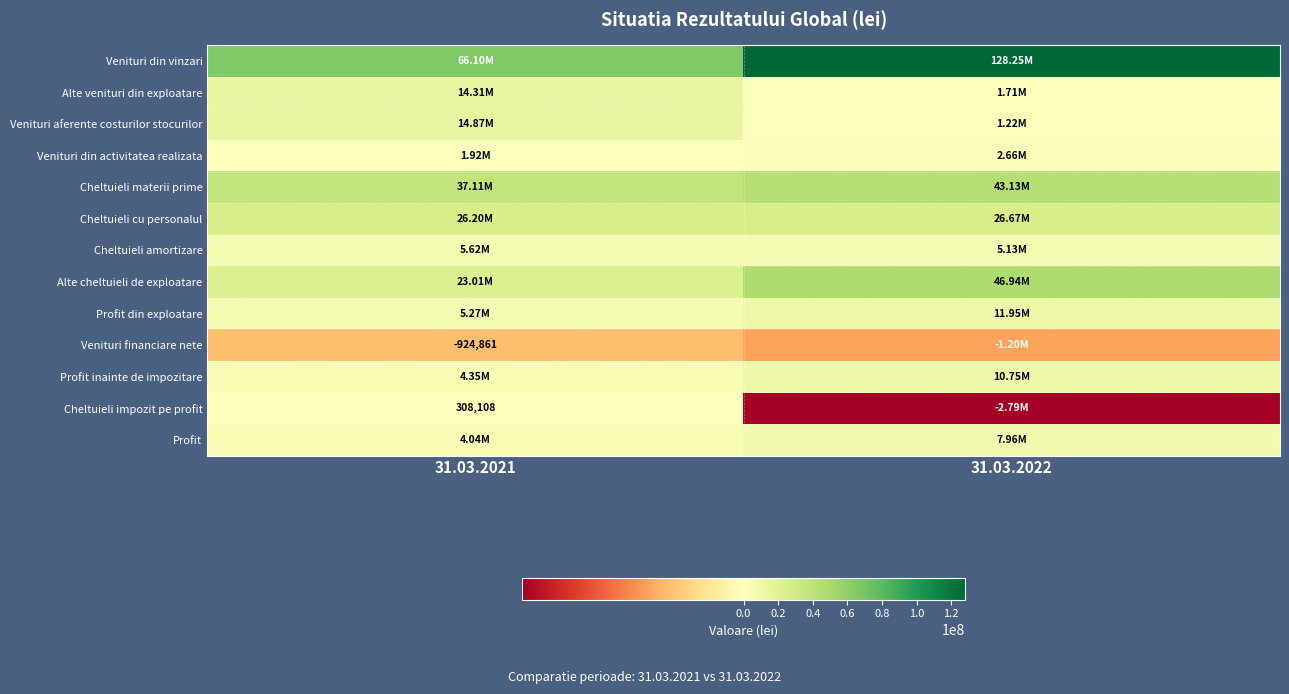

What is the difference between the highest and lowest values at 31.03.2022?

131031579.0